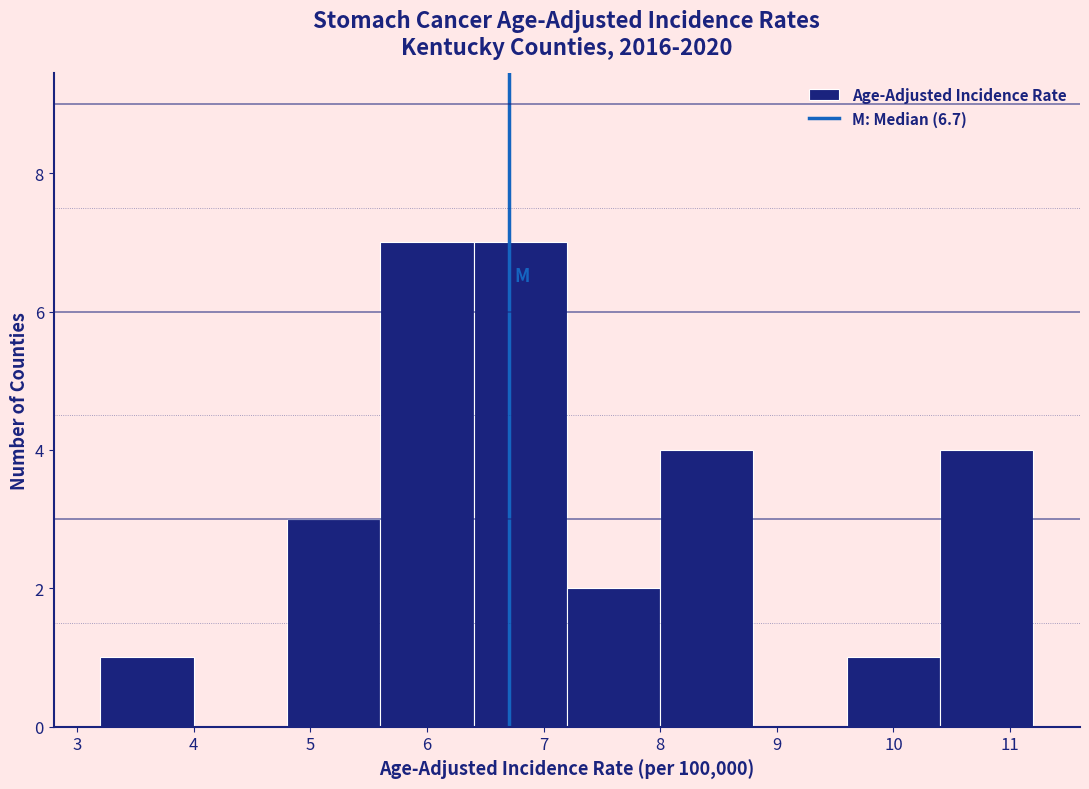

What is the height of the bar covering 7.2 to 8.0 on the x-axis? The values are not printed on the chart, so give them approximately, as read against the axis.

2